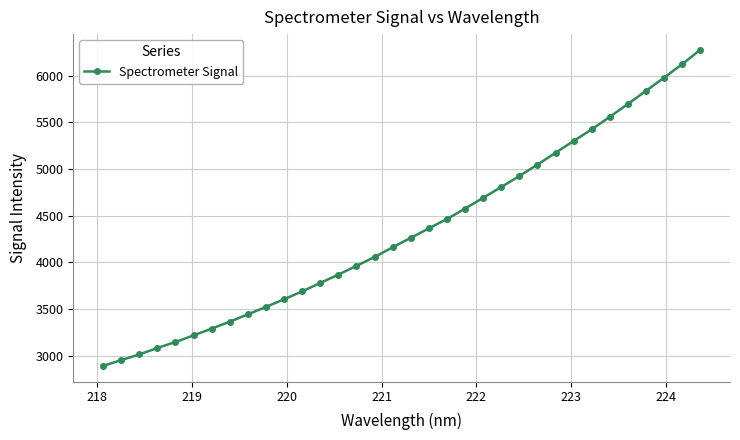

What is the value of the 25th point from the left?

5046.7